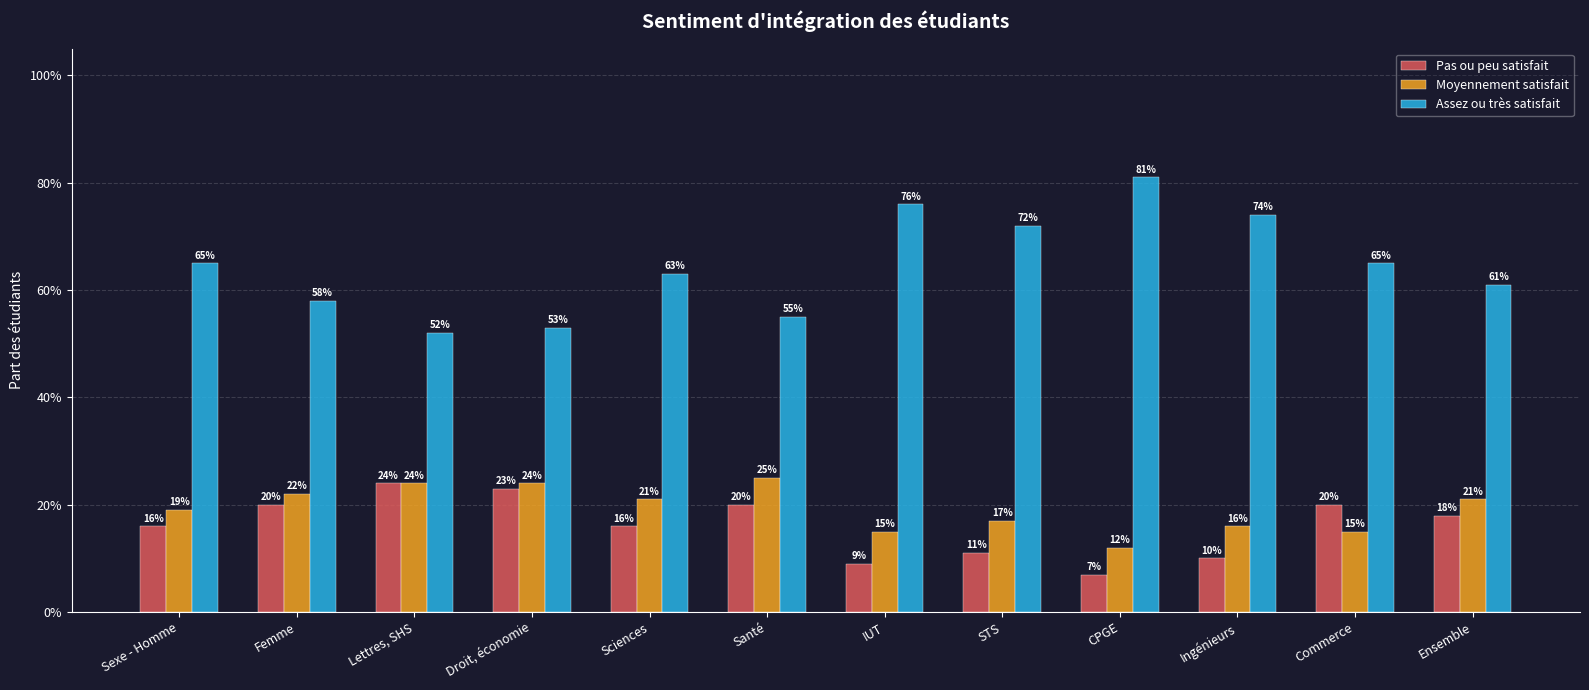

At which category does the chart reach its peak across all series?

CPGE